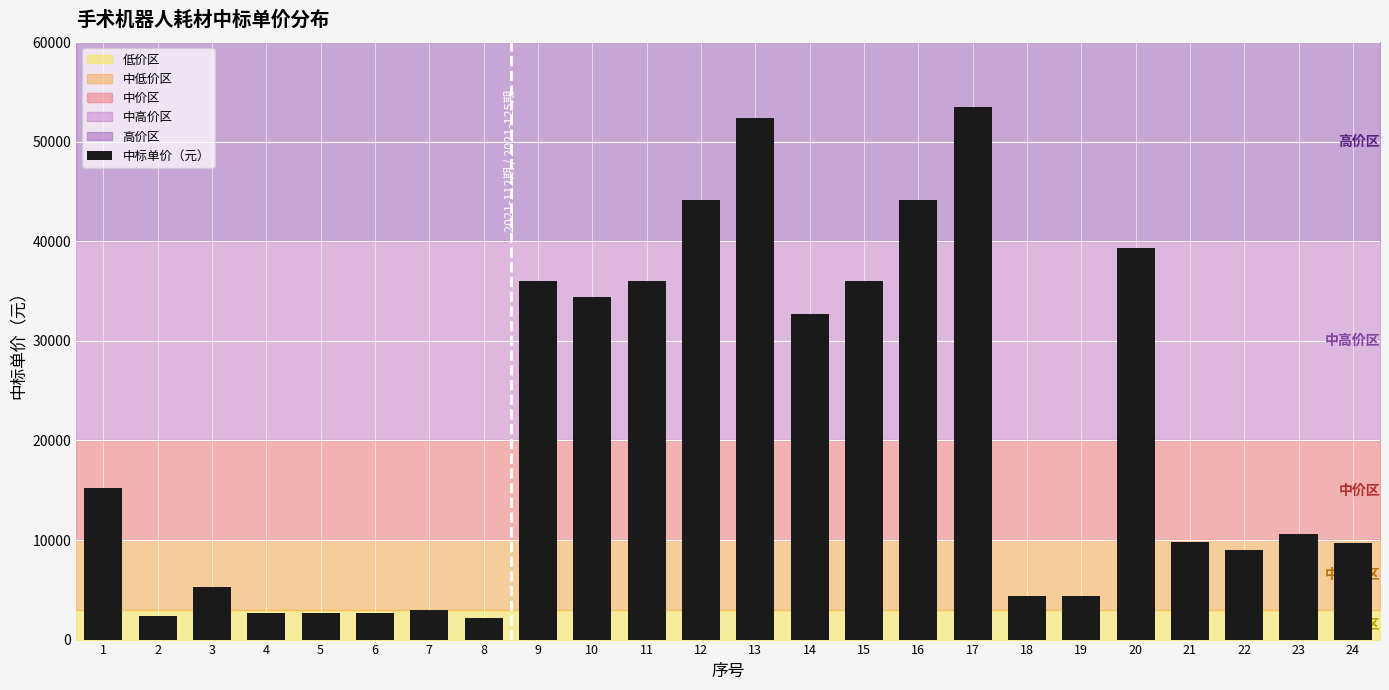

The chart shows a value of 2416 at 3. True or false?

False